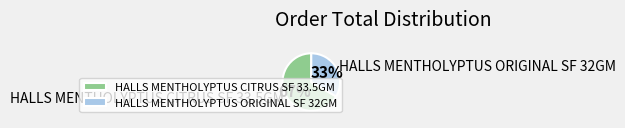

Does HALLS MENTHOLYPTUS ORIGINAL SF 32GM account for over 50% of the chart?

No